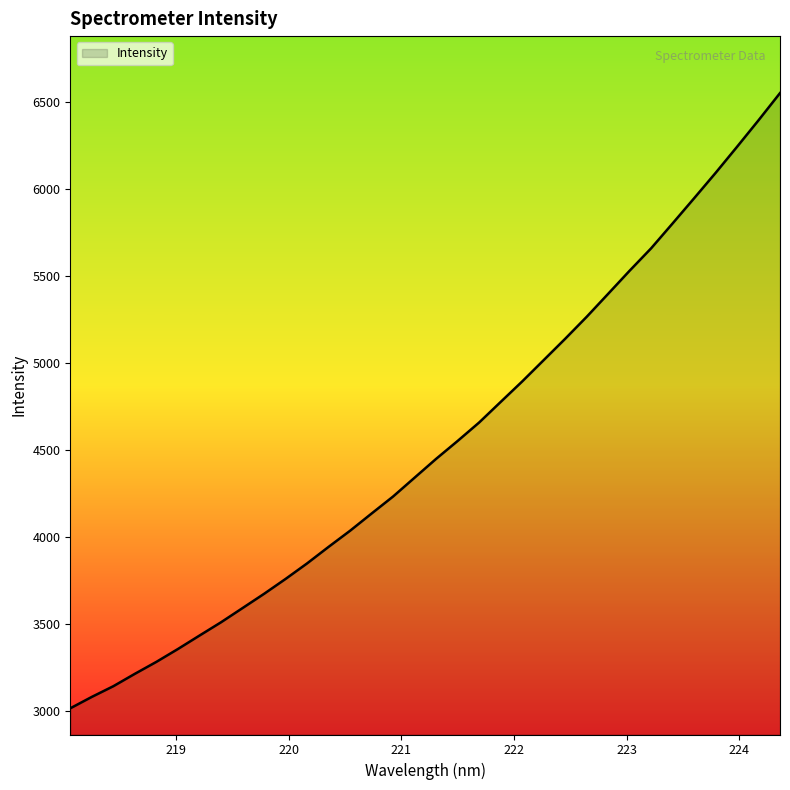

What is the difference between the maximum and minimum values?

3539.2